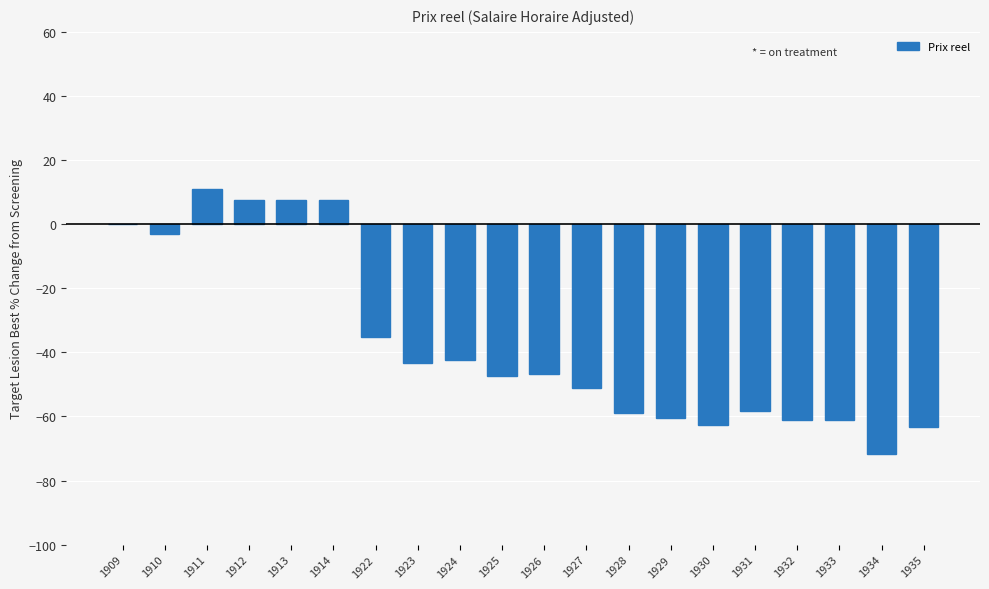

Which label corresponds to the largest value in the chart?

1911